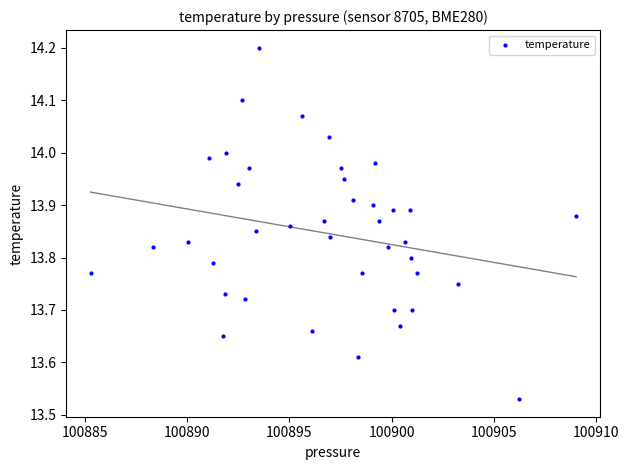

What is the range of Y values (max minus min)?

0.7